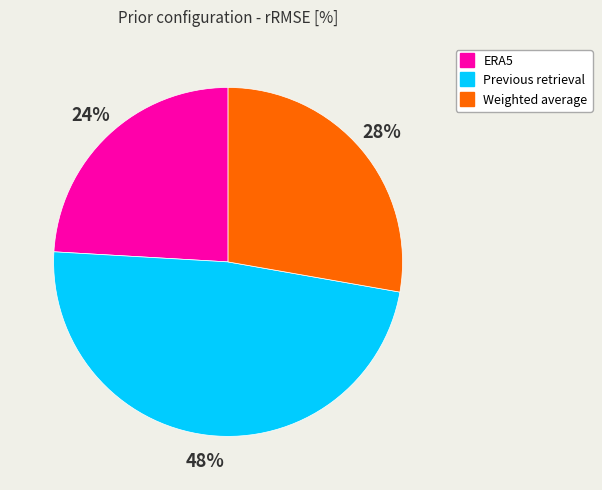

Which slice is the largest?

Previous retrieval